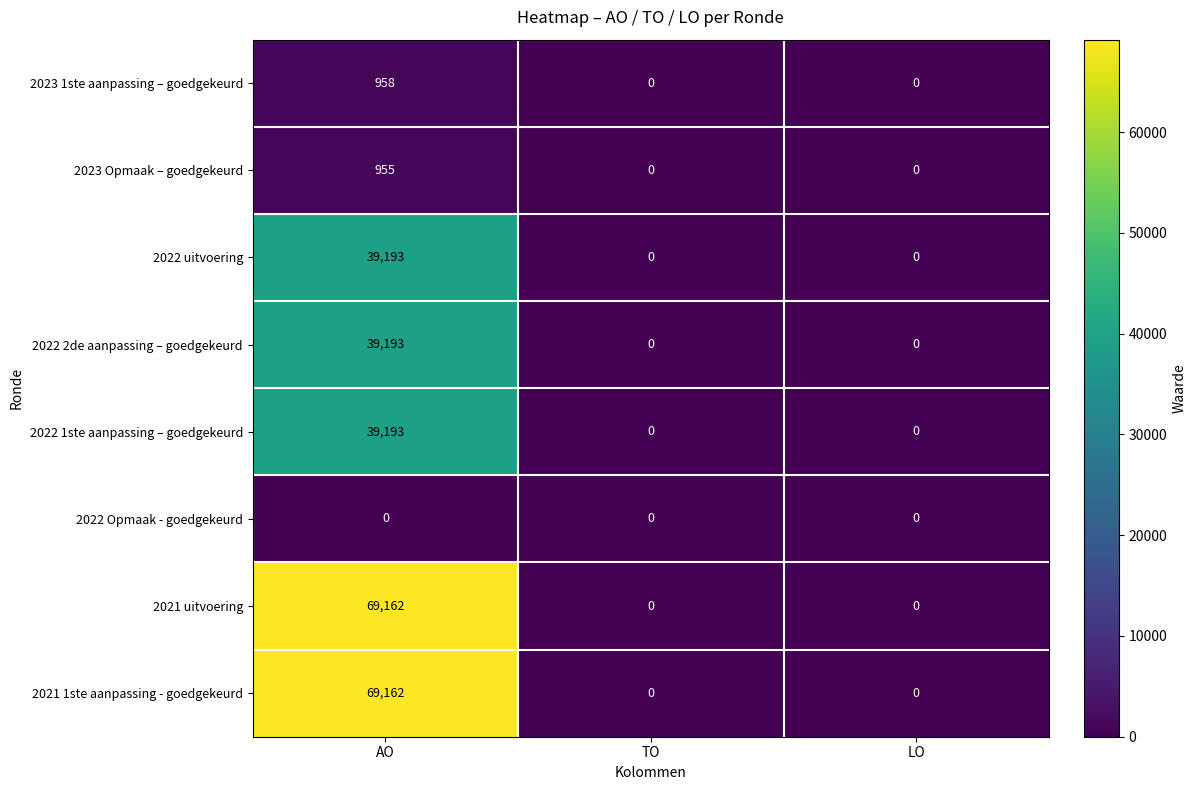

What is the difference between the highest and lowest values at AO?

69162